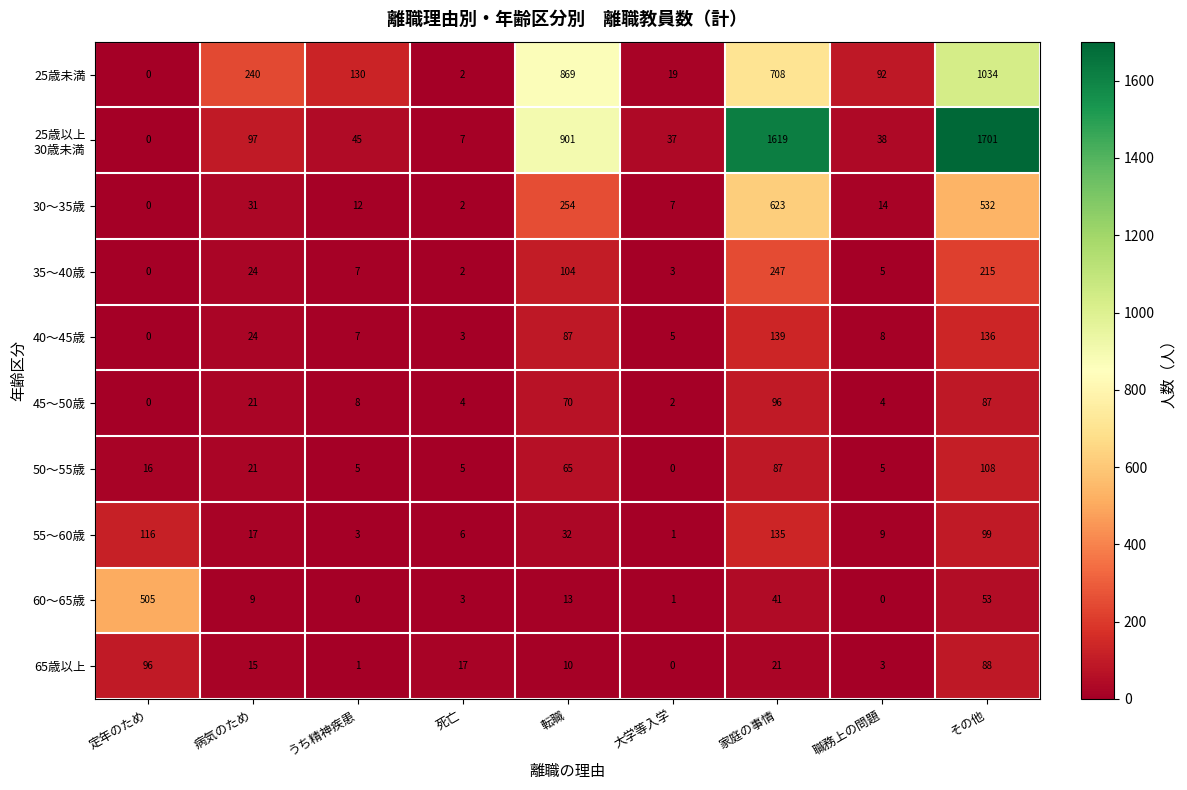

What is the sum of all 35〜40歳 values?

607